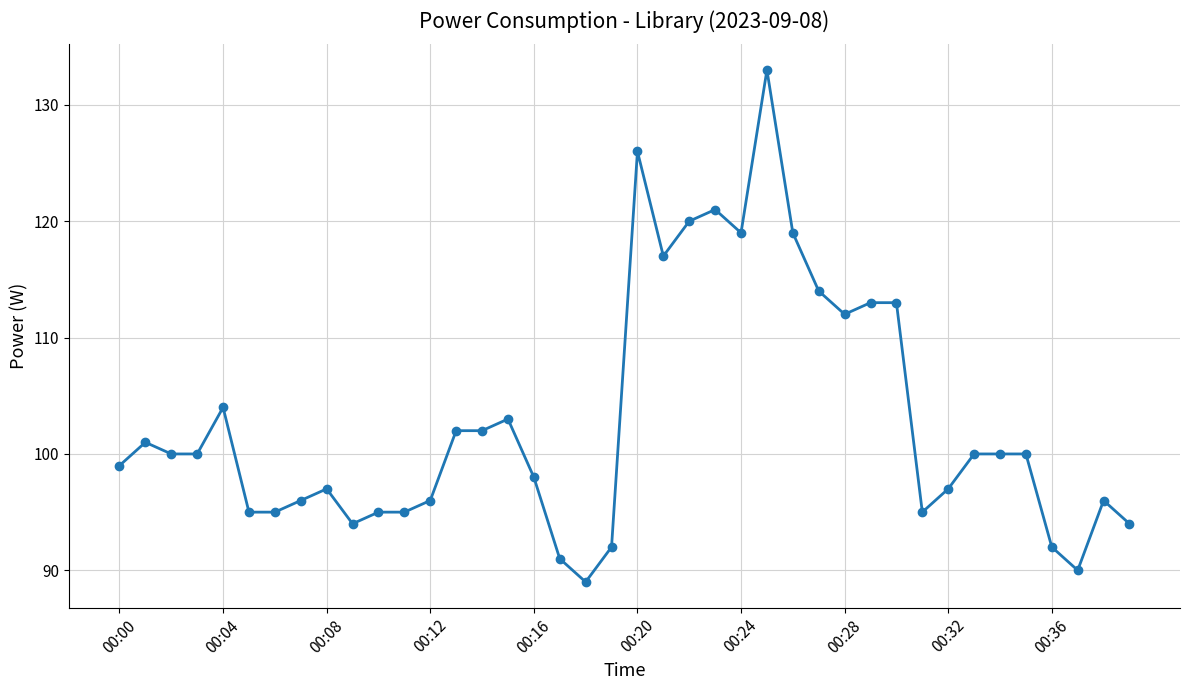

What is the greatest value displayed?

133